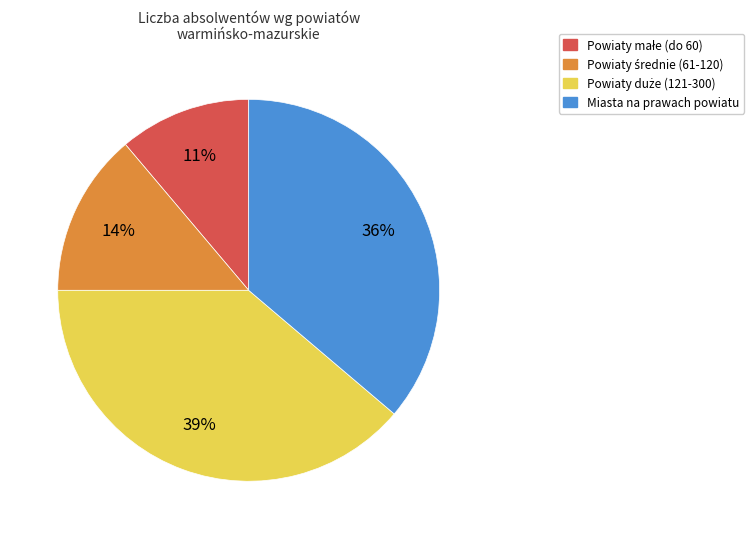

How many segments does this pie chart have?

4